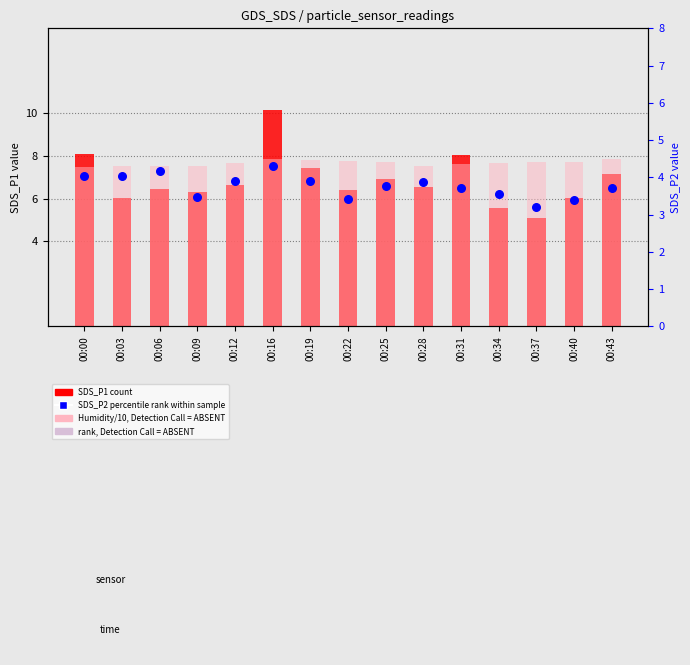

What is the total value across all series at 00:06?

18.1